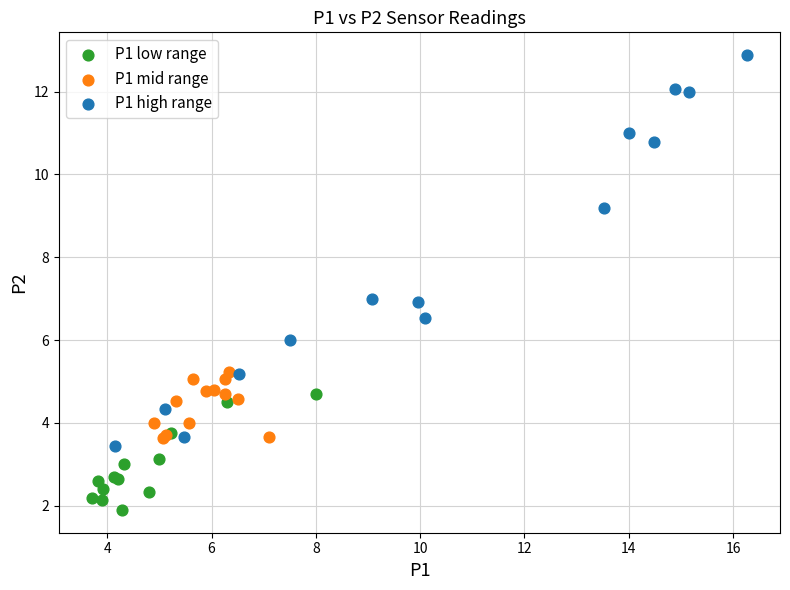

Which series reaches the minimum Y coordinate?

P1 low range